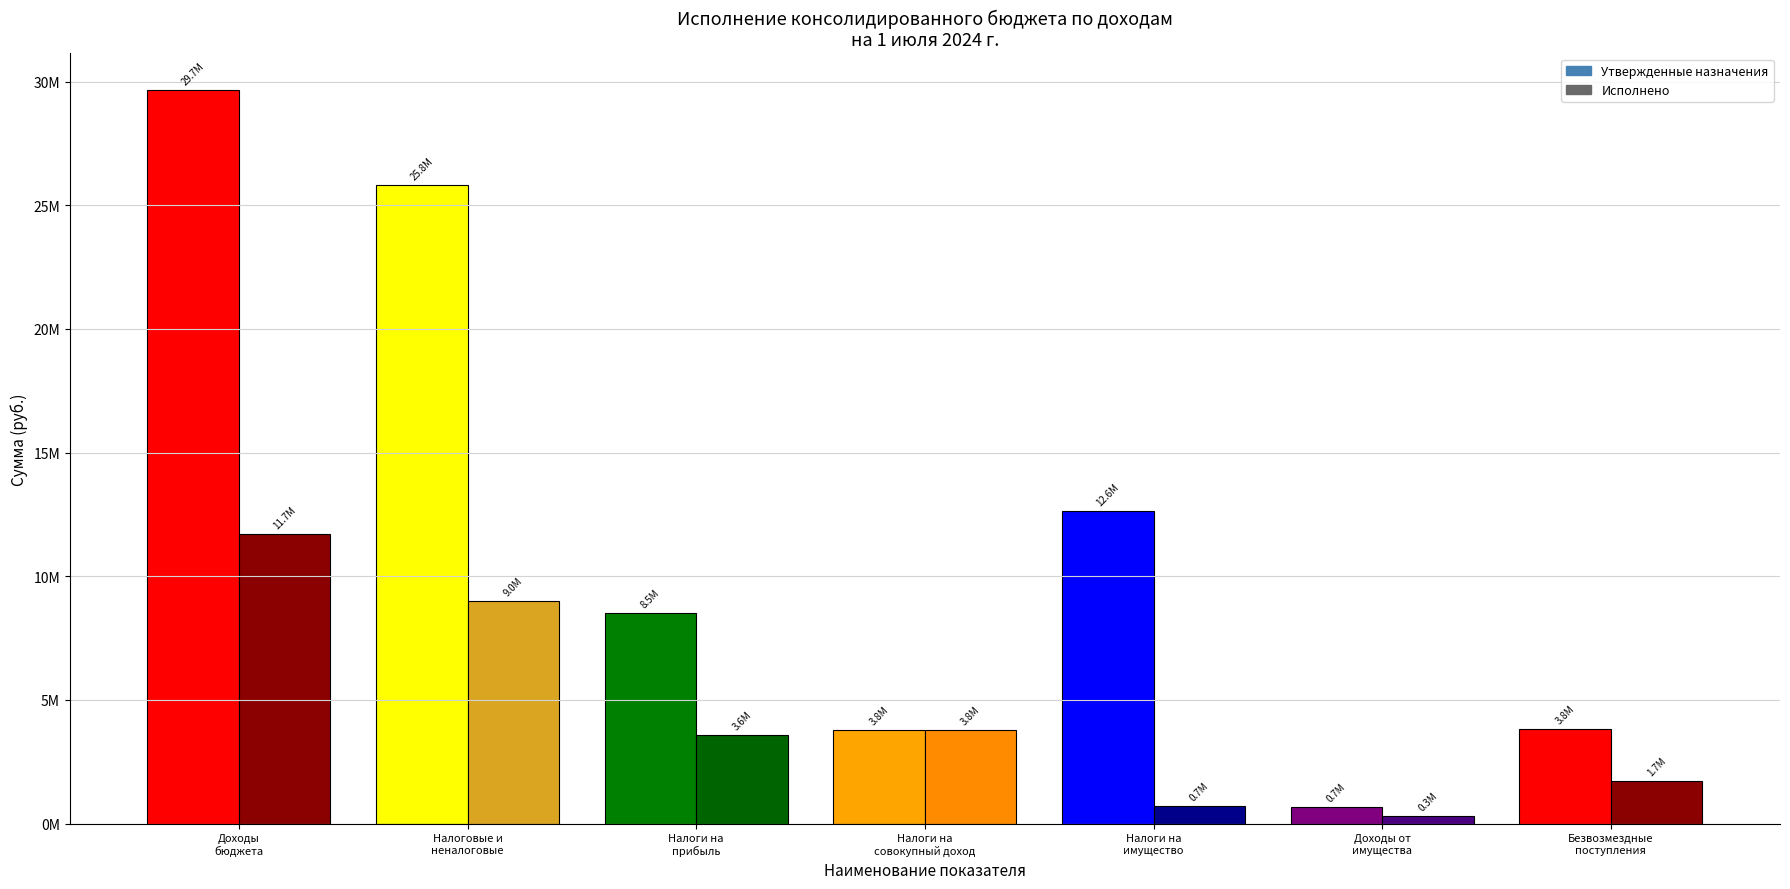

Does the chart contain stacked bars?

No